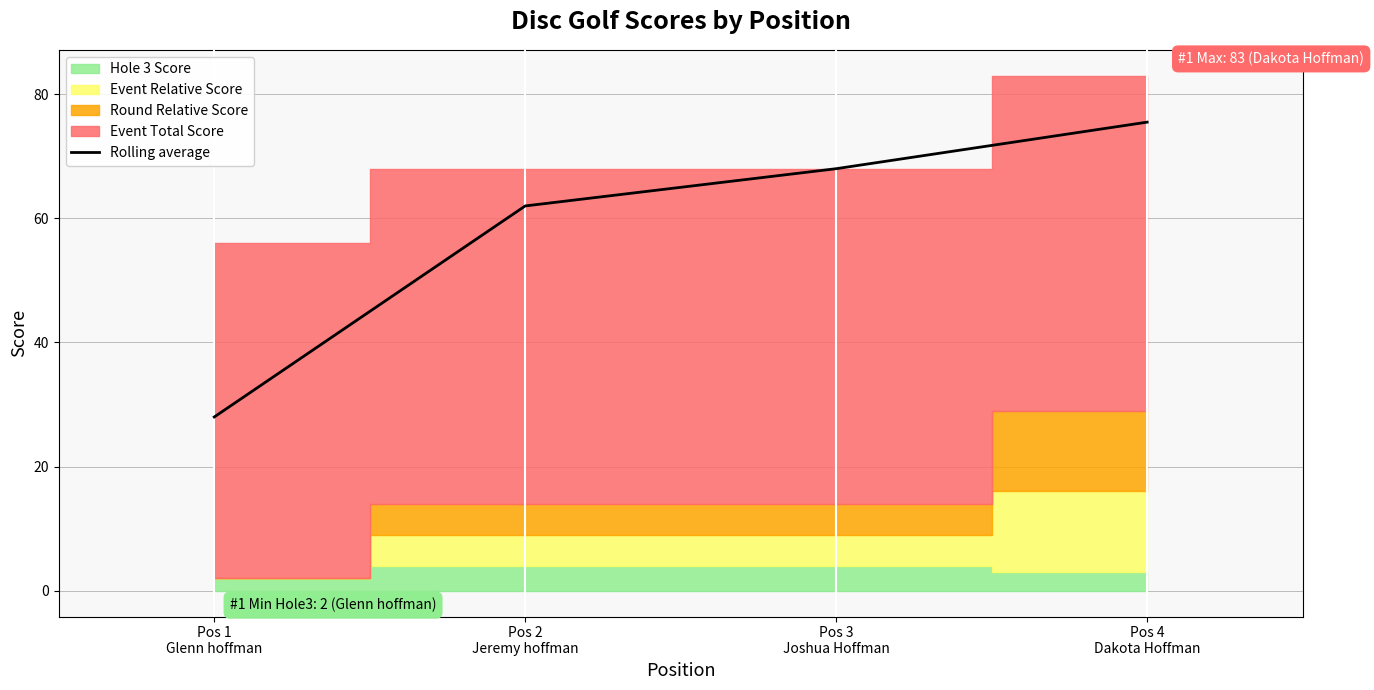

Does the chart display data point markers on the line(s)?

No